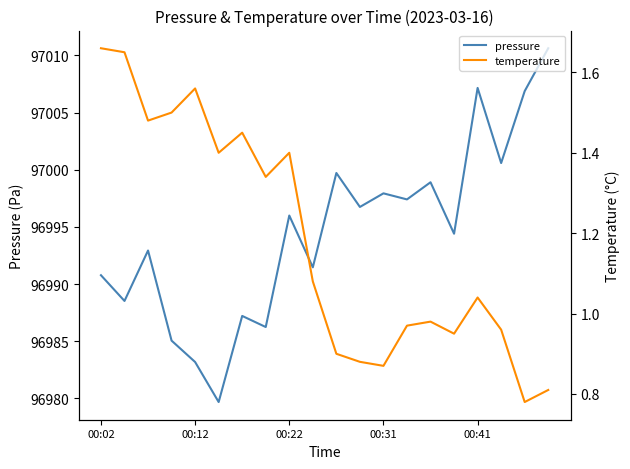

What is the minimum value for pressure?

96979.7